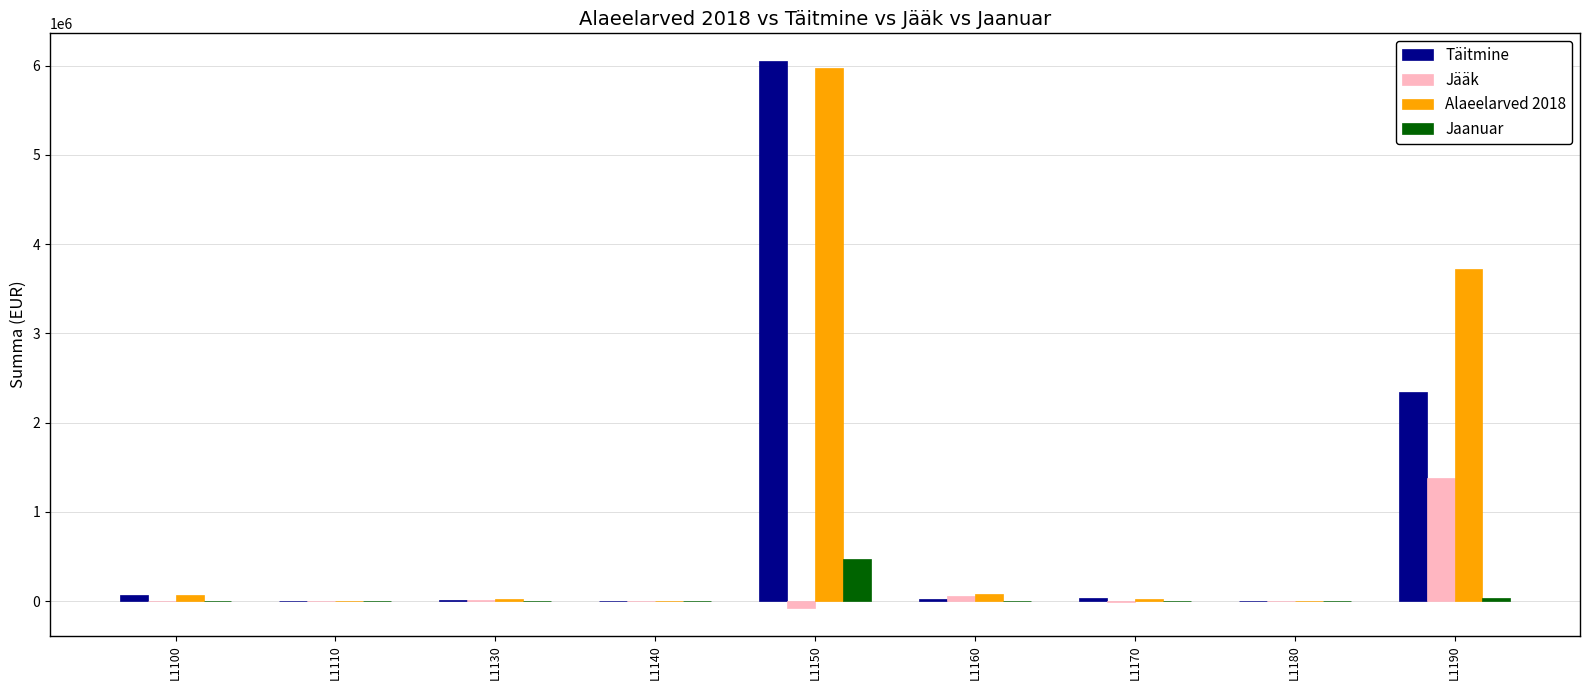

What is the total value across all series at L1100?

147821.3